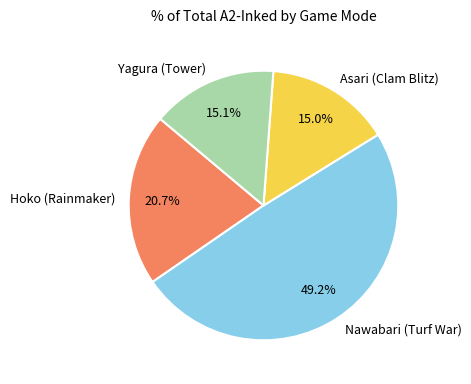

Which slice is the largest?

Nawabari (Turf War)